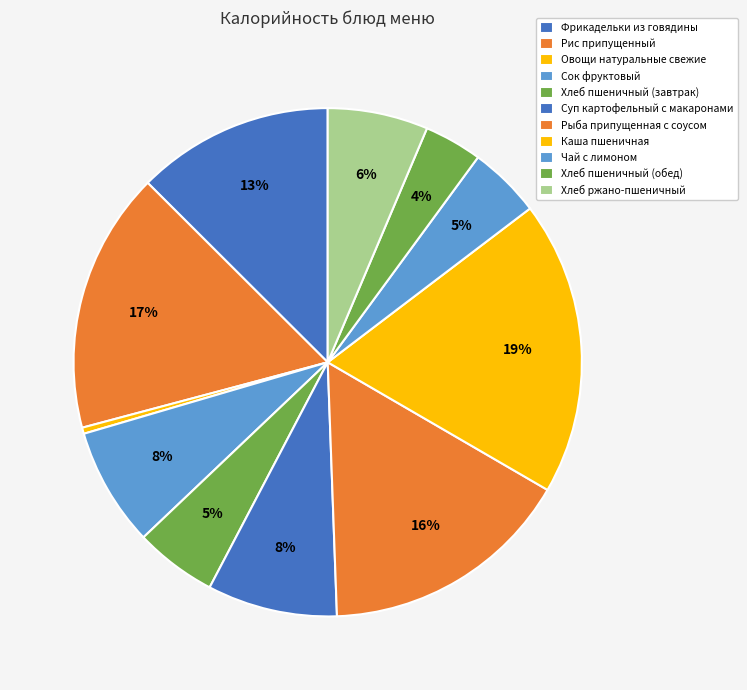

Count the number of slices in the pie.

11